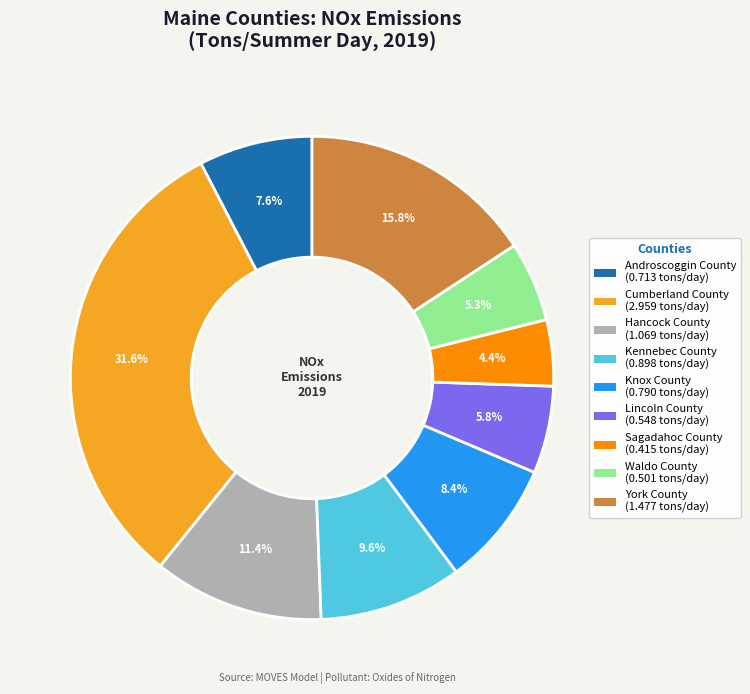

Is there any slice that represents more than half of the pie?

No